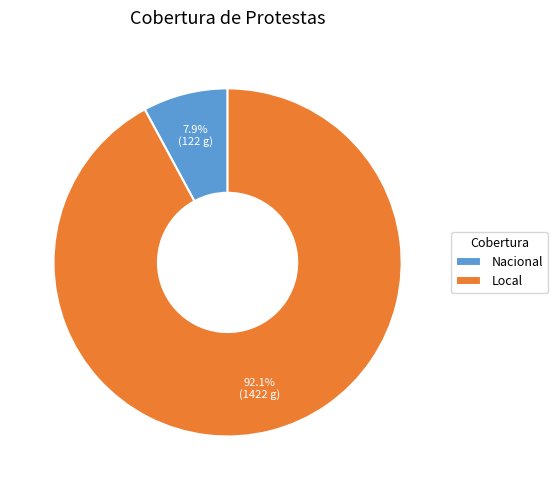

Approximately how many times larger is the value at Local compared to Nacional?

11.7